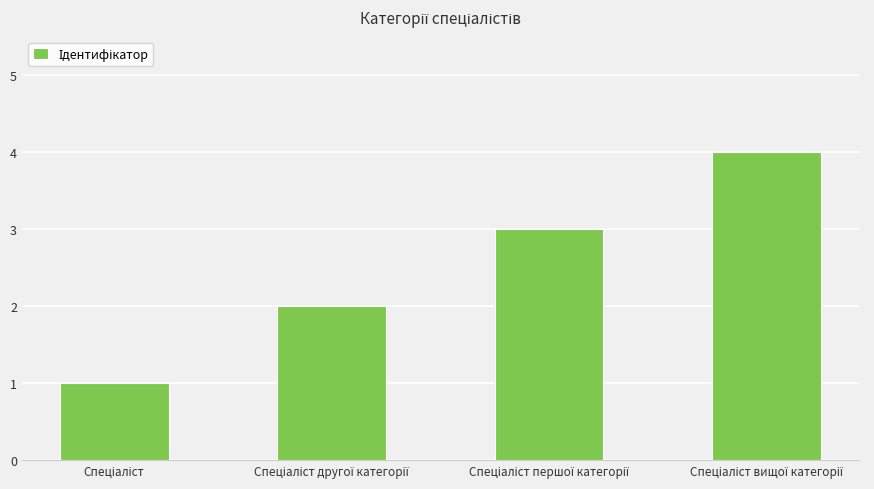

What is the maximum value shown in the chart?

4